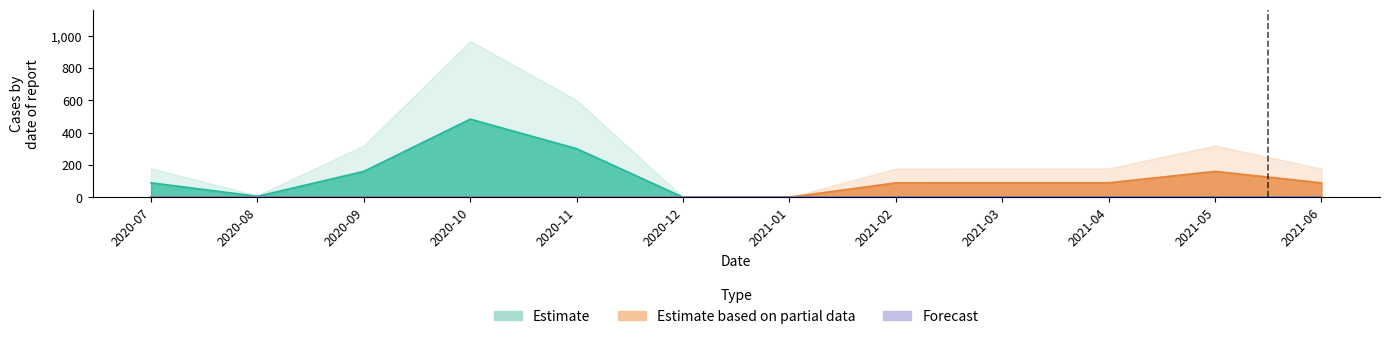

Which series has the largest range (max minus min)?

Estimate_upper